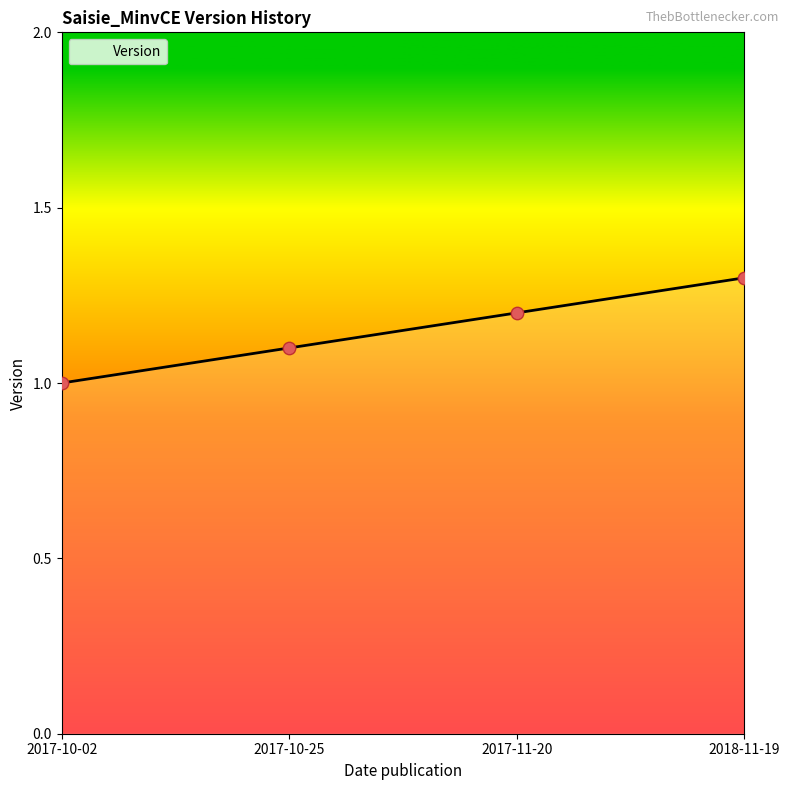

What is the change in value from 2017-10-25 to 2017-11-20?

+0.1